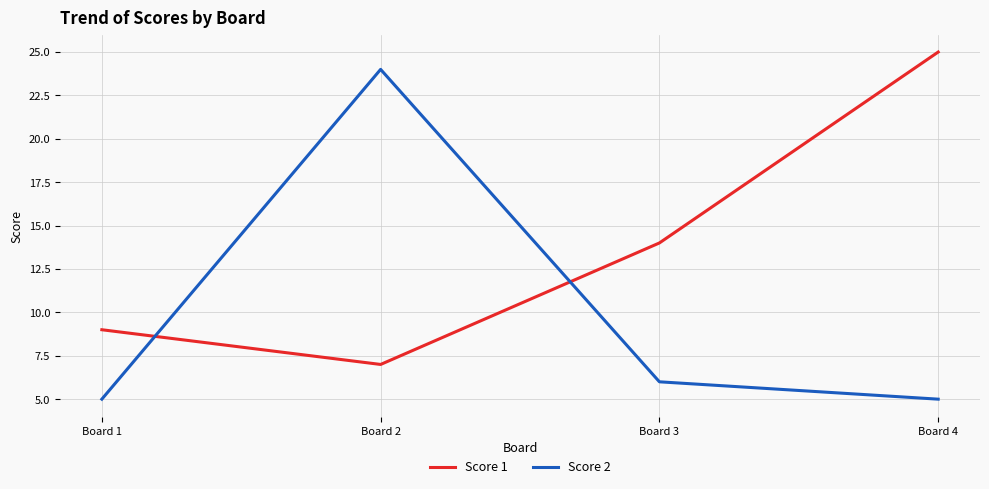

At Board 4, list the series in order from smallest to largest.

Score 2, Score 1